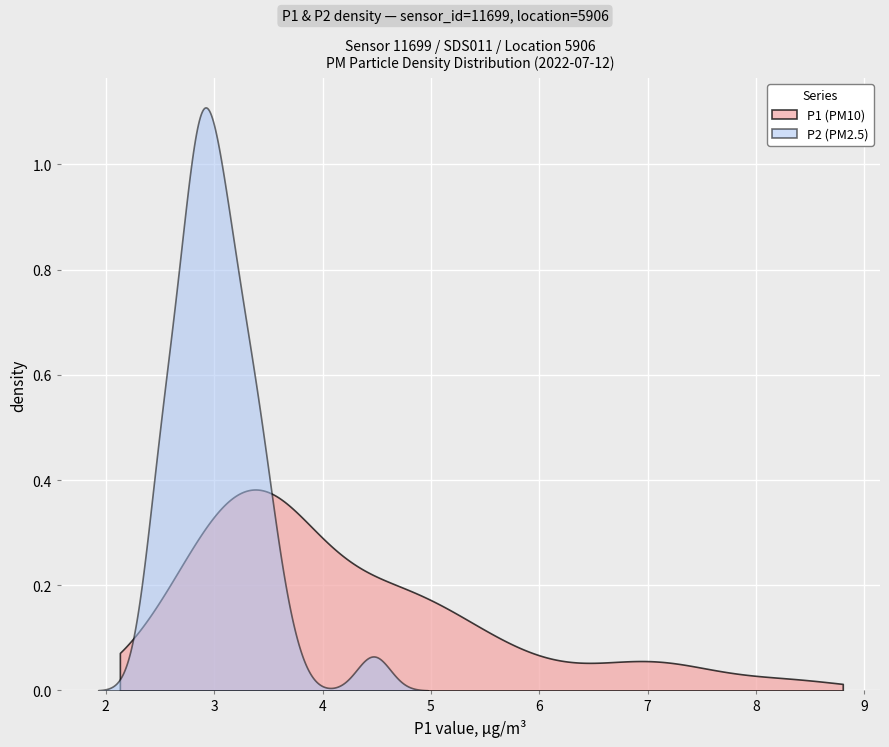

What is the value of the P2 point at the 36th from the left?

2.6